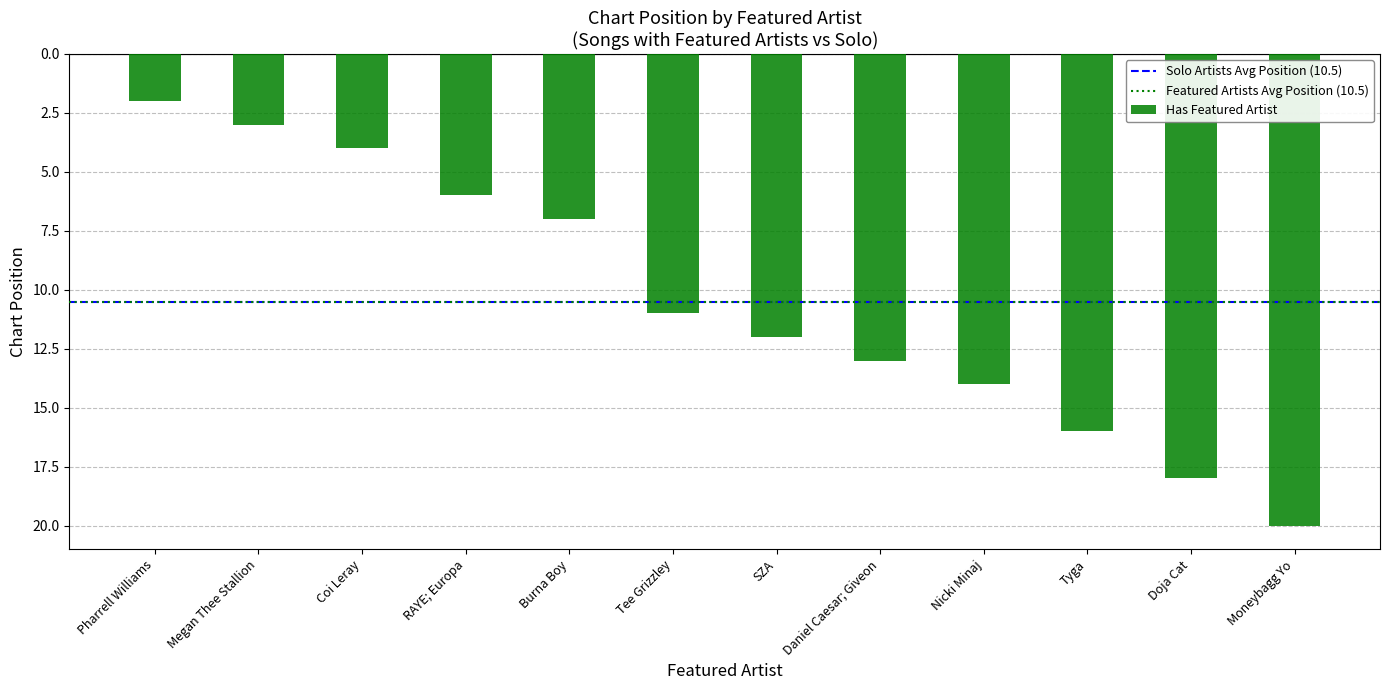

The chart shows a value of 5 at Megan Thee Stallion. True or false?

False